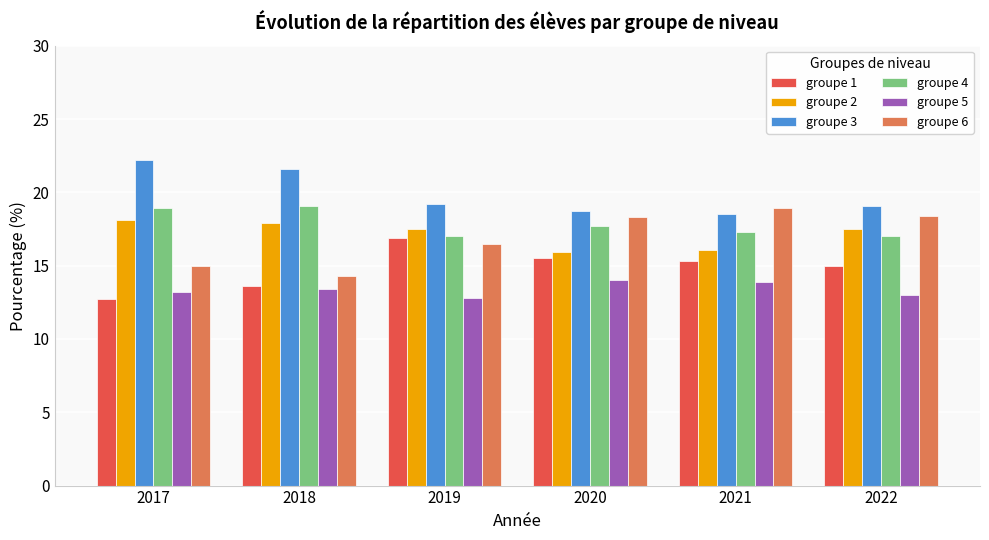

What is the difference between the groupe 4 values at 2017 and 2021?

1.6